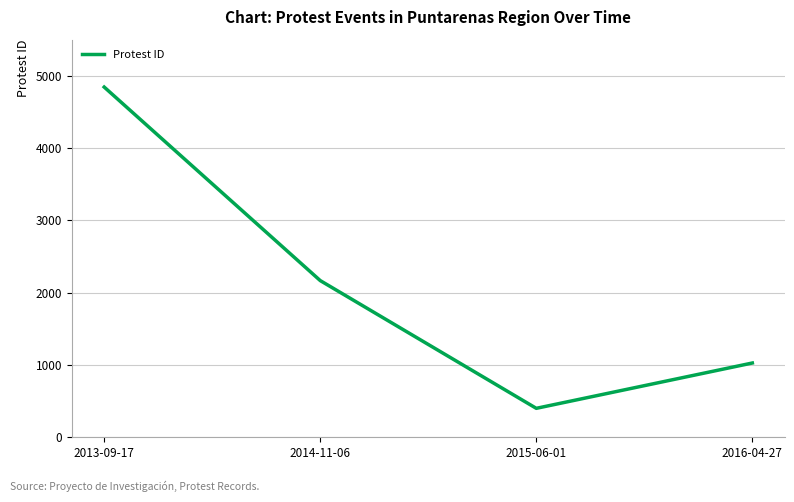

Reading left to right, extract all data points from this chart.

2013-09-17=4844	2014-11-06=2167	2015-06-01=400	2016-04-27=1027